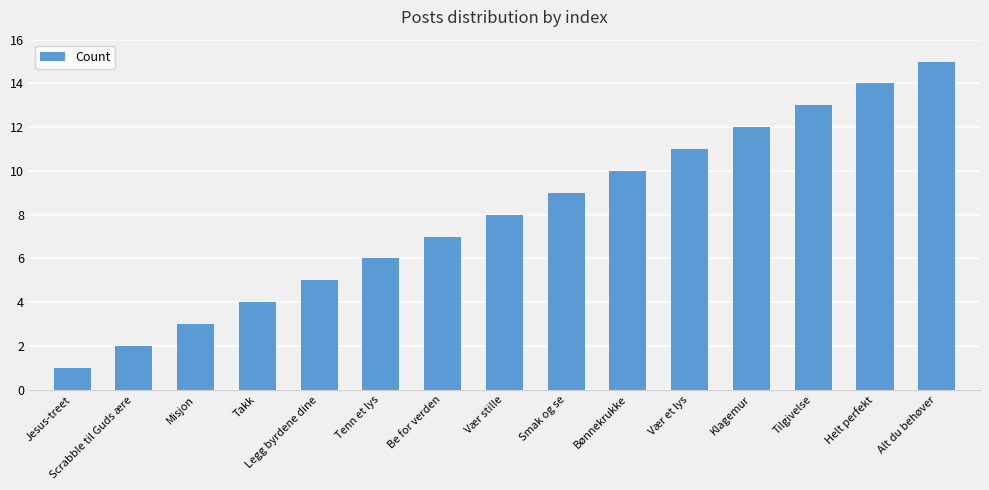

What is the difference between the values at Vær et lys and Legg byrdene dine?

6